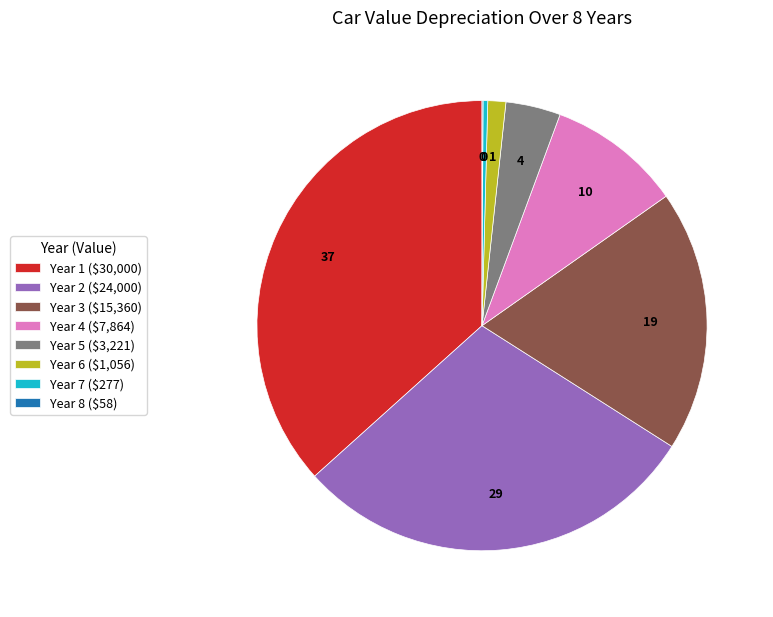

True or false: Year 1 ($30,000) accounts for 37% of the total.

True